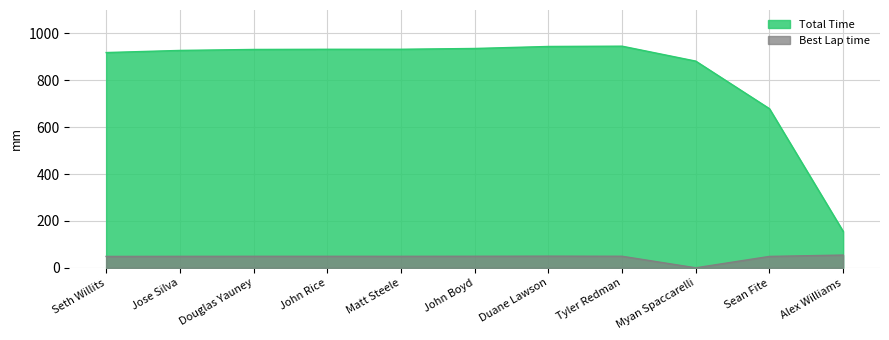

At which label is Total Time closest to 550?

Sean Fite